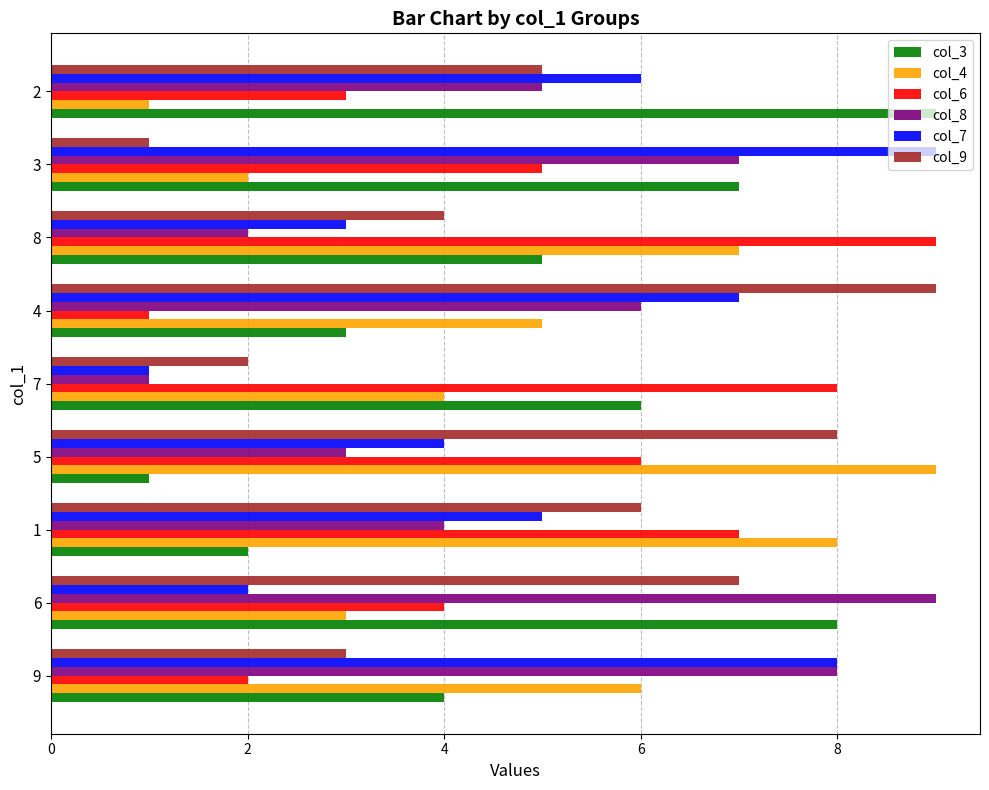

Between 6 and 1, which series saw the biggest shift?

col_3